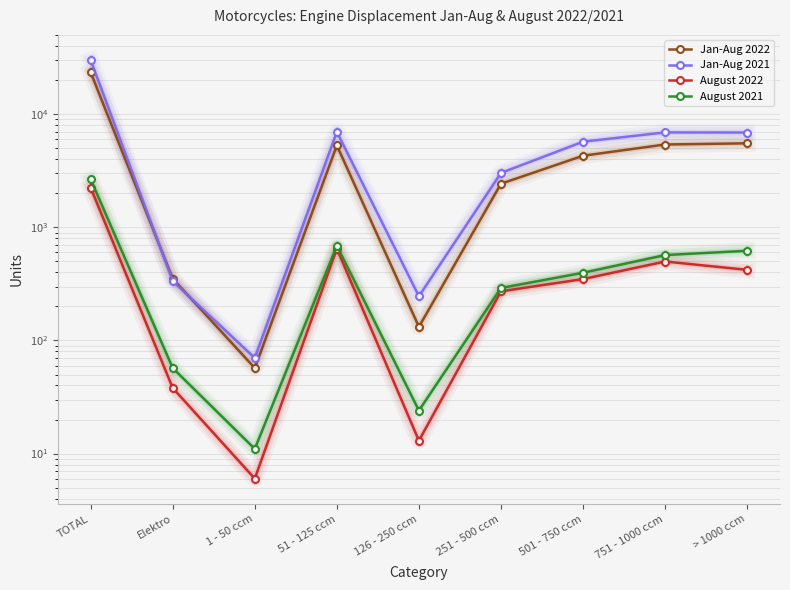

Reading left to right, what are all the values shown in this chart?

Jan-Aug 2022: TOTAL=23522	Elektro=352	1 - 50 ccm=57	51 - 125 ccm=5306	126 - 250 ccm=132	251 - 500 ccm=2432	501 - 750 ccm=4300	751 - 1000 ccm=5405	> 1000 ccm=5538
Jan-Aug 2021: TOTAL=30202	Elektro=335	1 - 50 ccm=70	51 - 125 ccm=6987	126 - 250 ccm=246	251 - 500 ccm=3029	501 - 750 ccm=5723	751 - 1000 ccm=6914	> 1000 ccm=6898
August 2022: TOTAL=2247	Elektro=38	1 - 50 ccm=6	51 - 125 ccm=649	126 - 250 ccm=13	251 - 500 ccm=272	501 - 750 ccm=349	751 - 1000 ccm=499	> 1000 ccm=421
August 2021: TOTAL=2658	Elektro=57	1 - 50 ccm=11	51 - 125 ccm=688	126 - 250 ccm=24	251 - 500 ccm=291	501 - 750 ccm=397	751 - 1000 ccm=569	> 1000 ccm=621